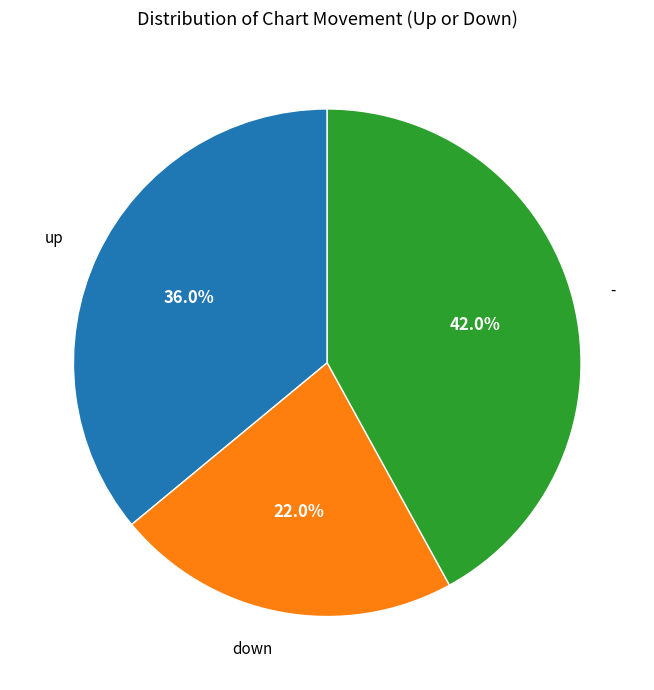

Does - represent more than half of the total?

No